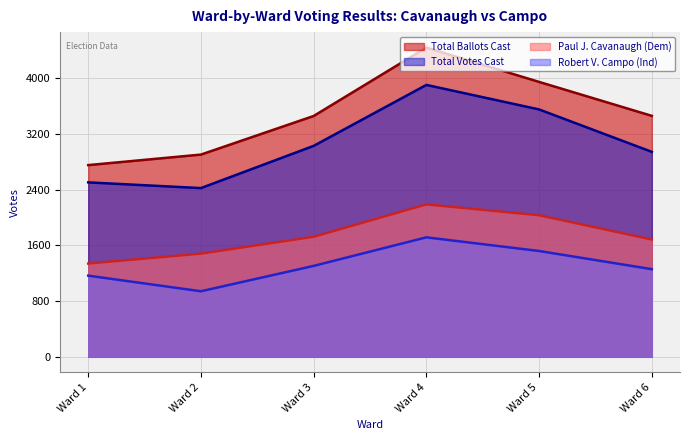

How many lines are shown in the chart?

4